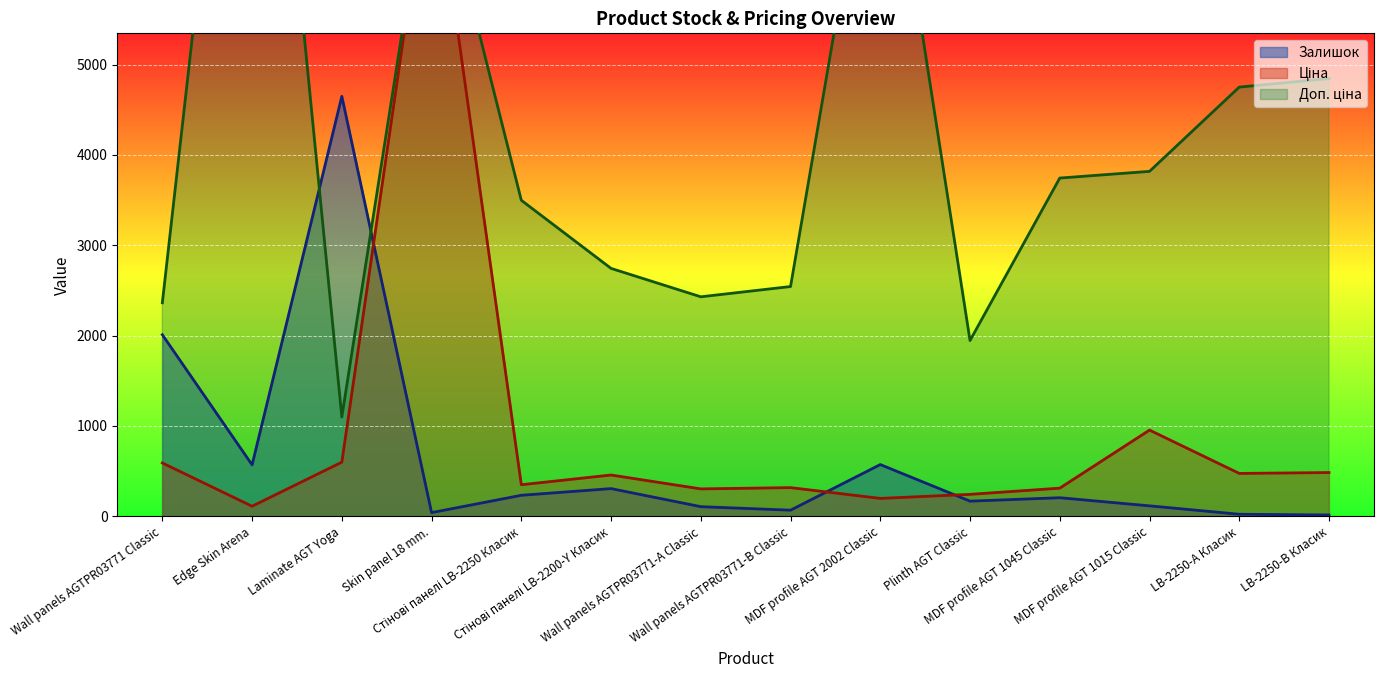

How many distinct data groups are displayed?

3